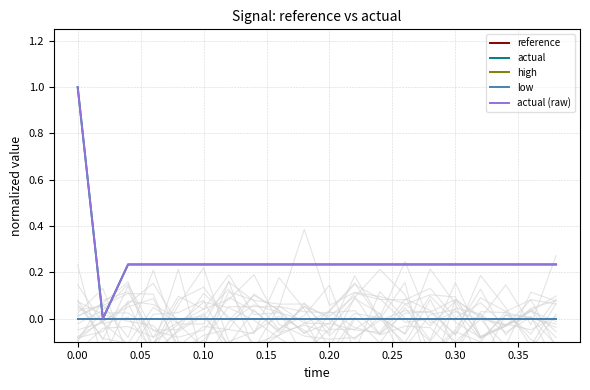

What is the difference between the highest and lowest values at 0.10?

0.2